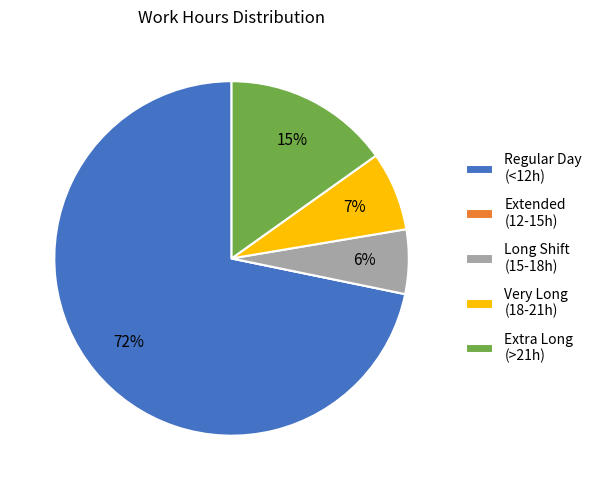

True or false: Regular Day (<12h) accounts for 80% of the total.

False